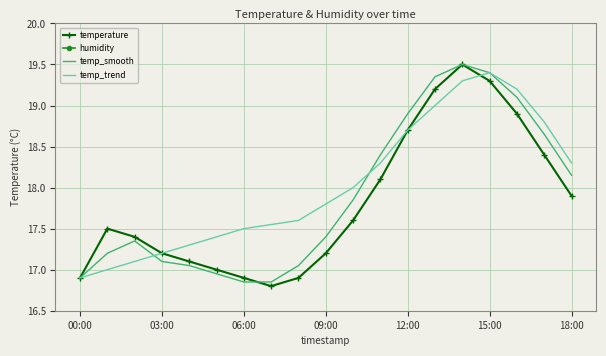

What is the value of the temperature point at the 5th from the left?

17.1